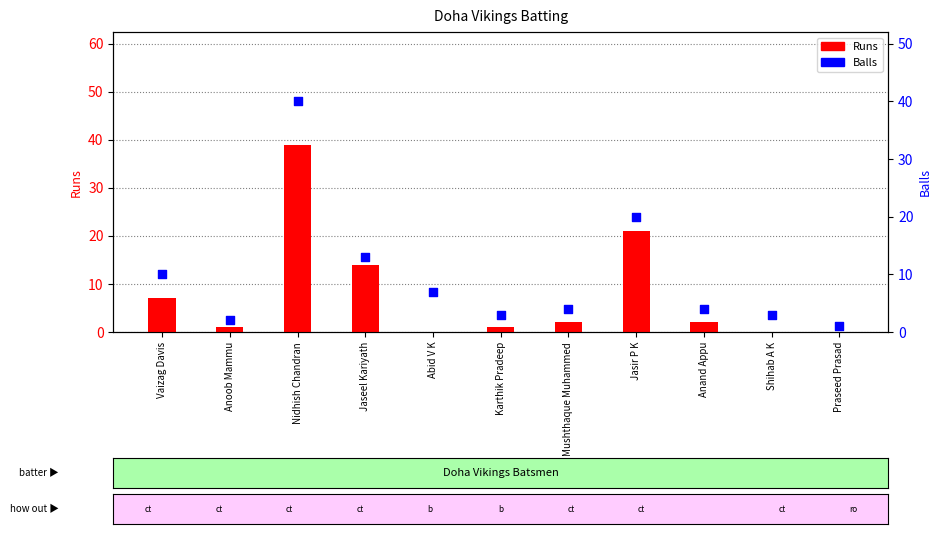

At how many categories does at least one series exceed 36?

1